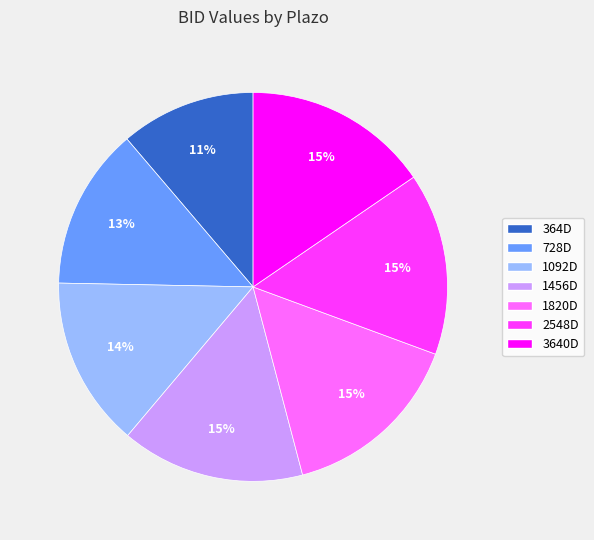

To the nearest percent, what is the average slice percentage?

14%